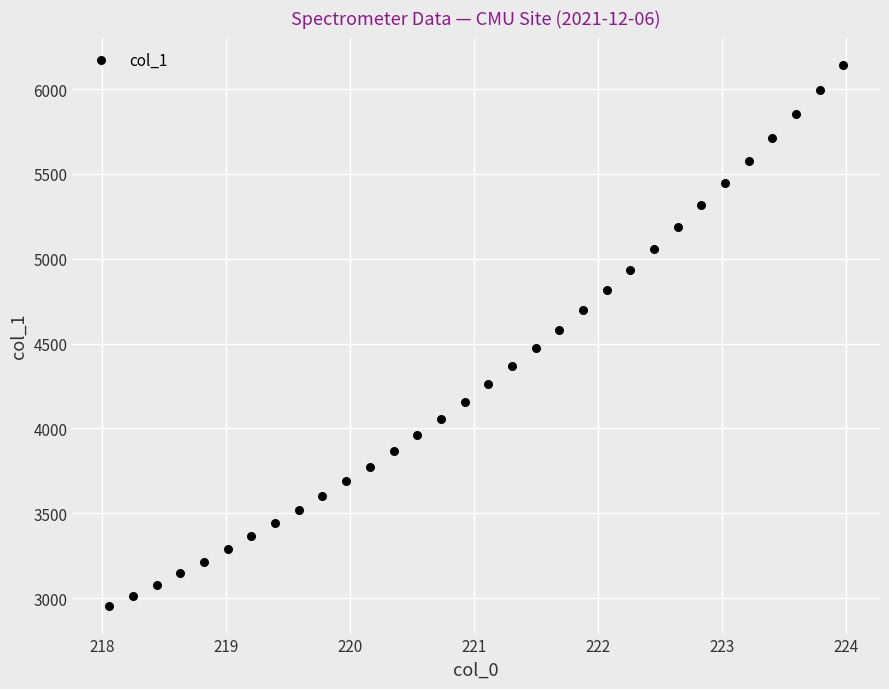

What is the range of Y values (max minus min)?

3193.0